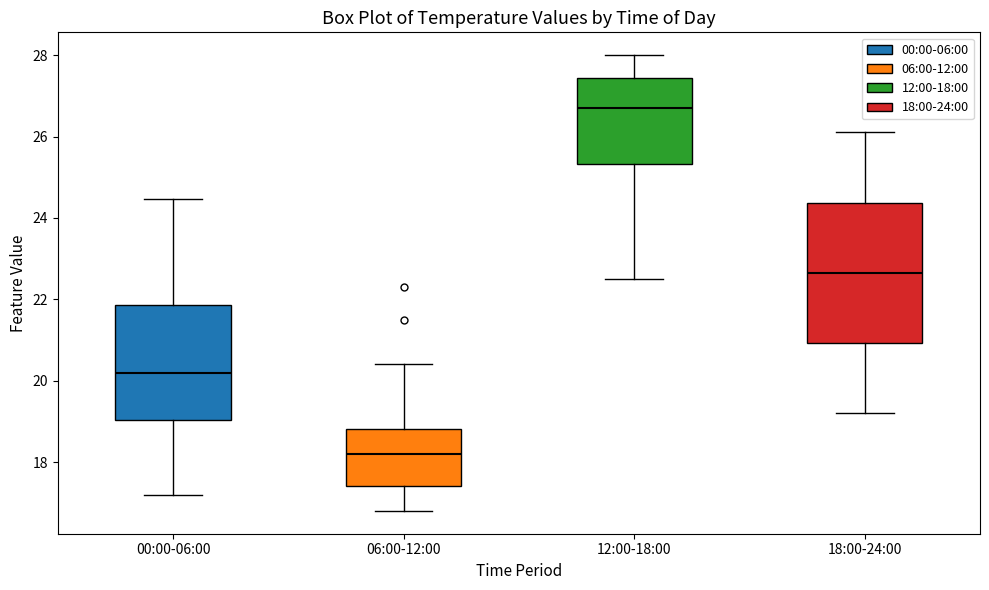

Reading left to right, transcribe this box plot: for each box, give where its median line is, the range the box spans, and where its two whiskers end, as read against the y-axis. The values are not printed on the chart, so give them approximately, as read against the axis.

00:00-06:00: median 20.2, box 19.0 to 21.8, whiskers 17.2 to 24.4
06:00-12:00: median 18.2, box 17.4 to 18.8, whiskers 16.8 to 20.4
12:00-18:00: median 26.8, box 25.4 to 27.4, whiskers 22.6 to 28.0
18:00-24:00: median 22.6, box 21.0 to 24.4, whiskers 19.2 to 26.2